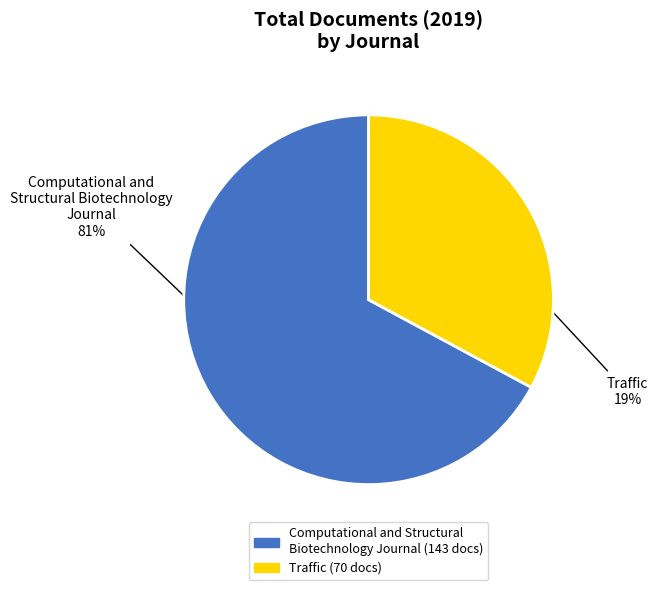

Which slice is the largest?

Computational and Structural Biotechnology Journal